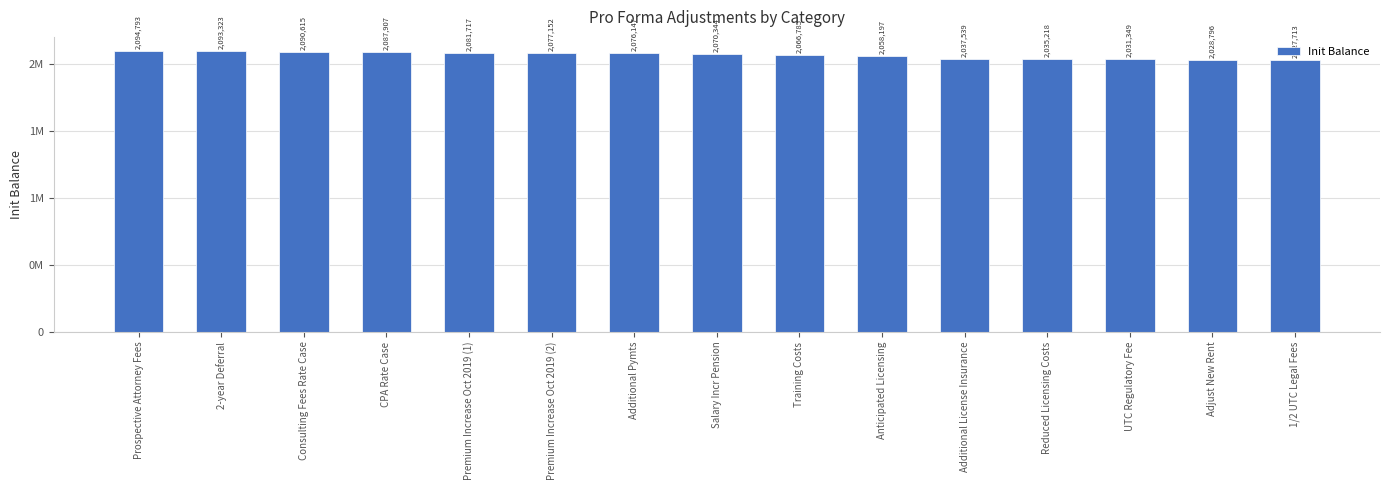

What position from the right is 2-year Deferral?

14